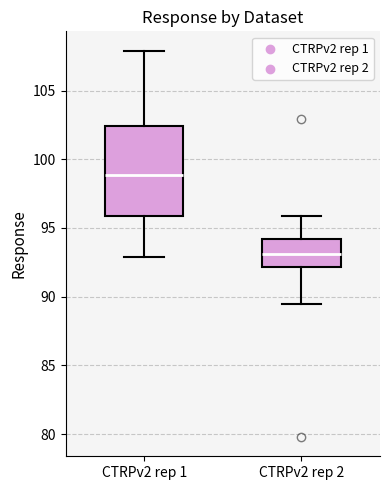

Reading left to right, transcribe this box plot: for each box, give where its median line is, the range the box spans, and where its two whiskers end, as read against the y-axis. The values are not printed on the chart, so give them approximately, as read against the axis.

CTRPv2 rep 1: median 99.0, box 96.0 to 102.5, whiskers 93.0 to 108.0
CTRPv2 rep 2: median 93.0, box 92.0 to 94.0, whiskers 89.5 to 96.0